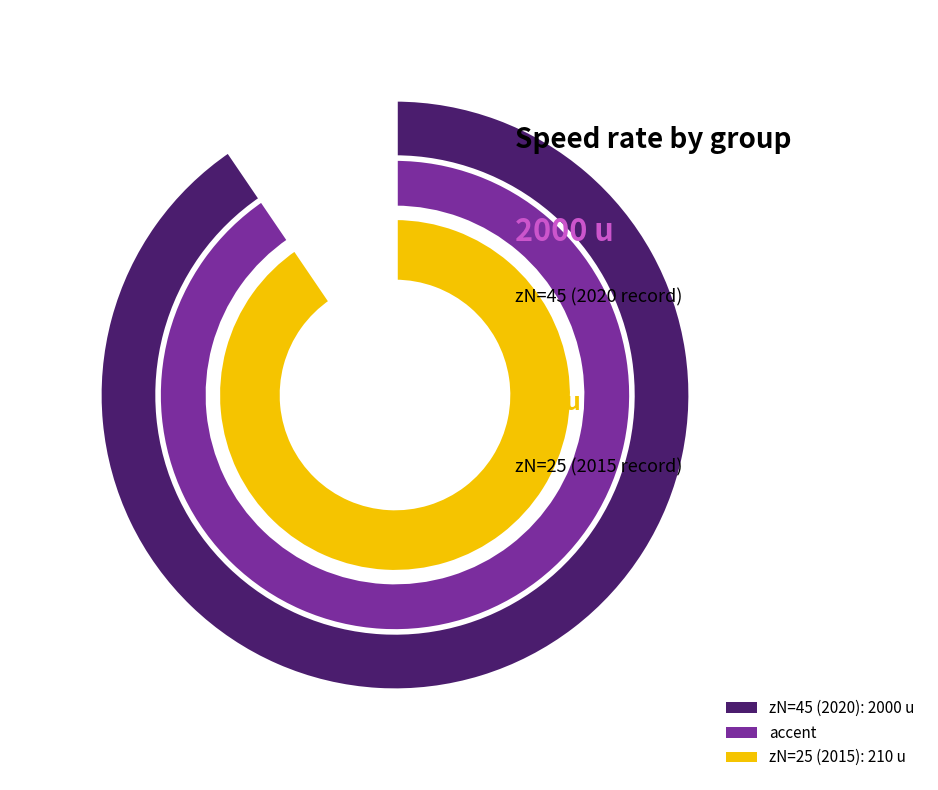

To the nearest percent, what percentage of the pie is 25?

33%